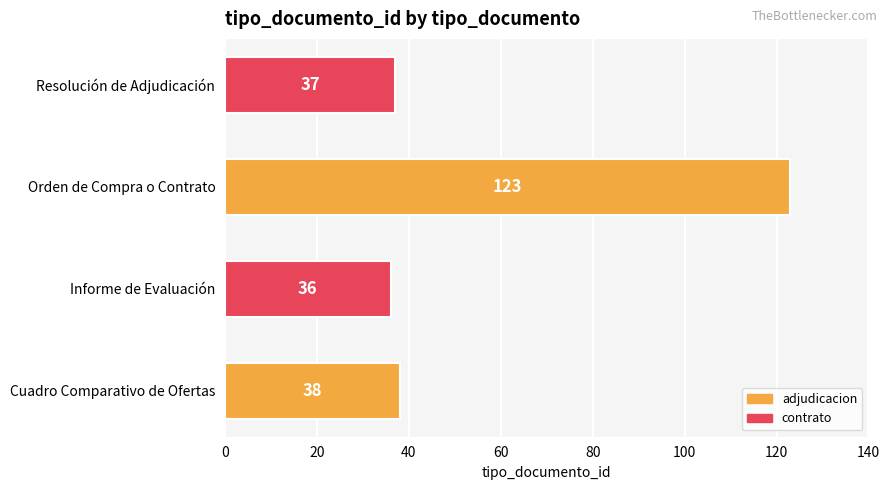

At which label is the value closest to 79?

Cuadro Comparativo de Ofertas